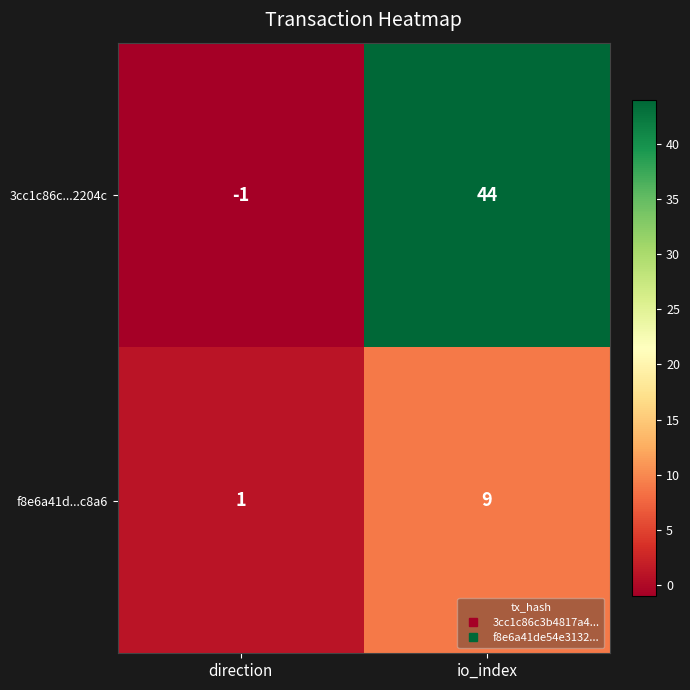

Reading left to right, transcribe all the data shown in this chart.

3cc1c86c...2204c: -1	44
f8e6a41d...c8a6: 1	9